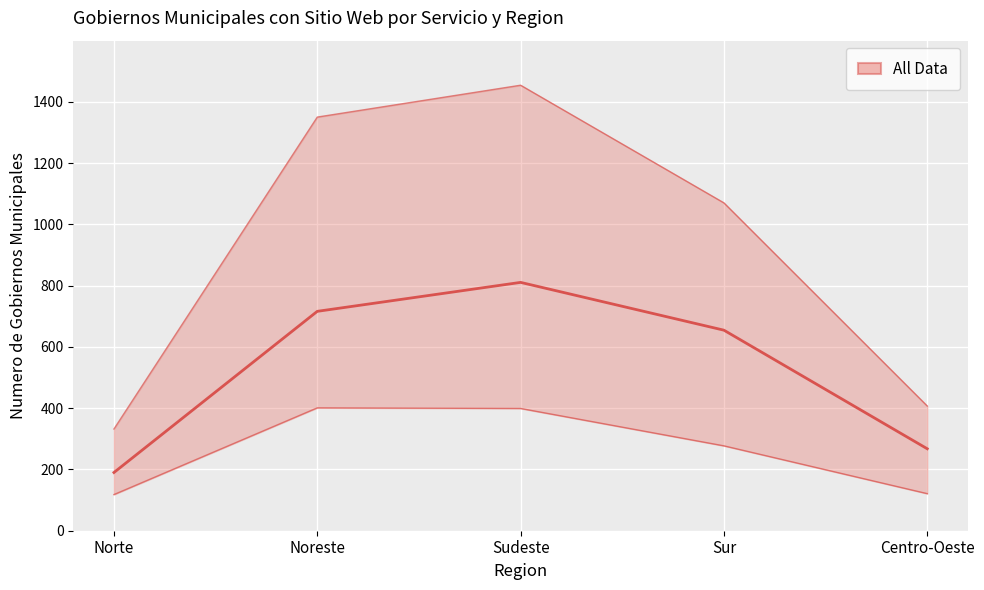

True or false: the data shows 352.9 at Centro-Oeste.

False